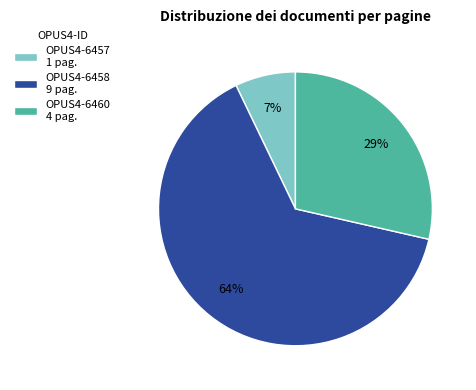

Is there any slice that represents more than half of the pie?

Yes